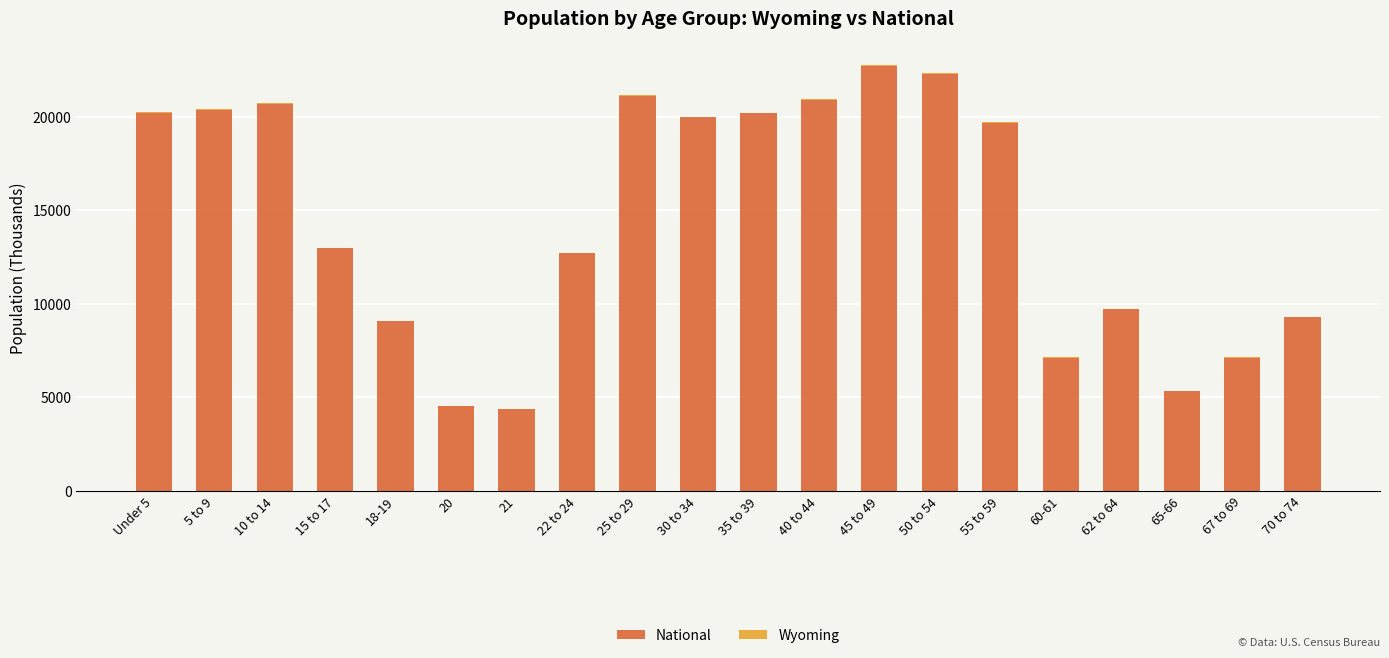

What is the sum of all National values?

290191.0